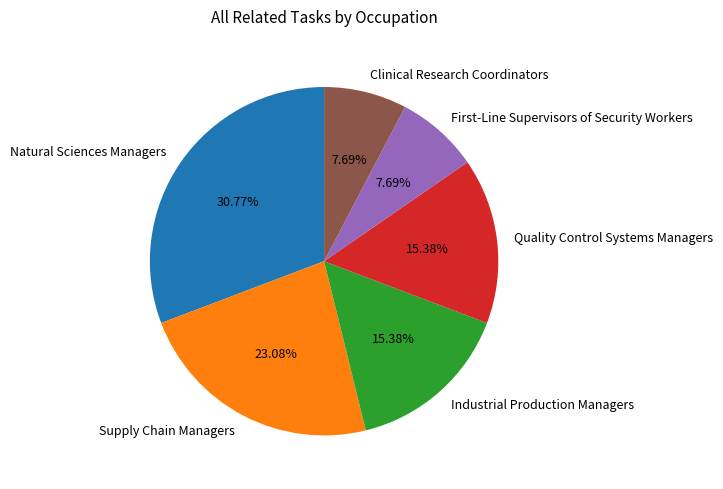

Does Industrial Production Managers represent more than half of the total?

No